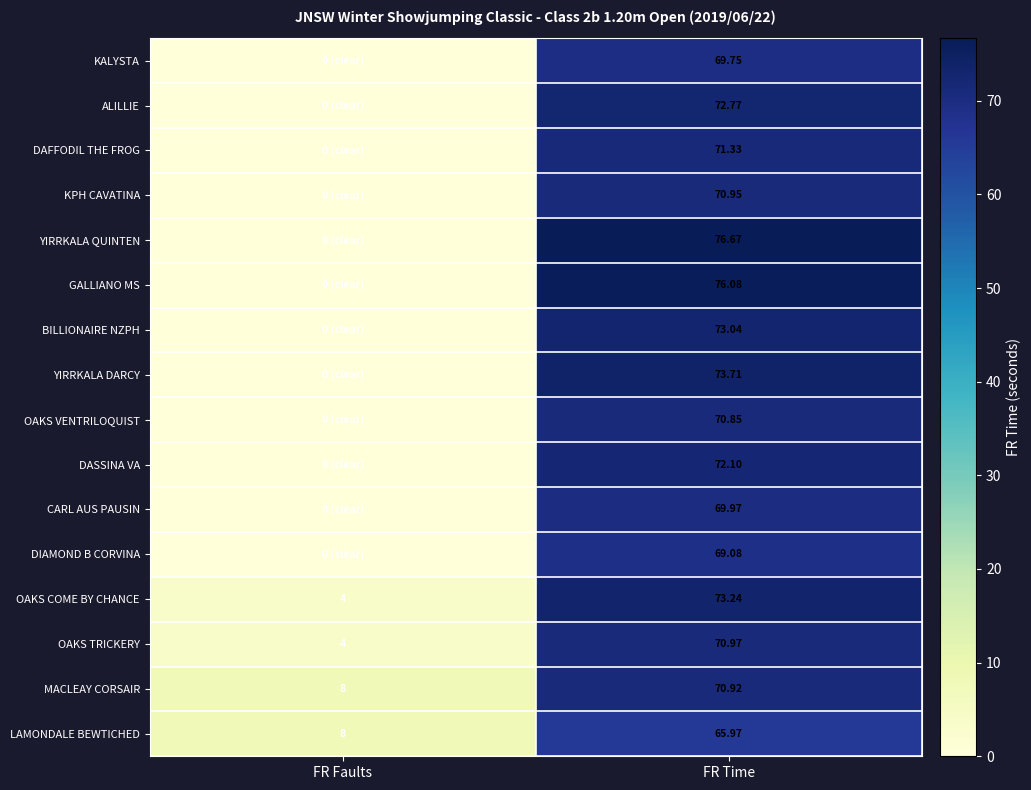

How many data points does each series have?

2